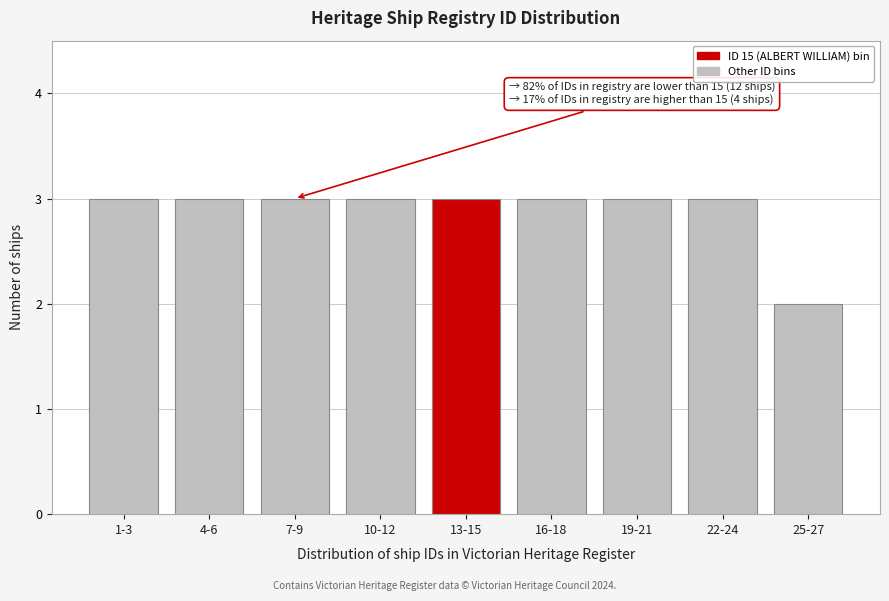

Reading left to right, list all the values displayed in this chart.

1-3=3	4-6=3	7-9=3	10-12=3	13-15=3	16-18=3	19-21=3	22-24=3	25-27=2